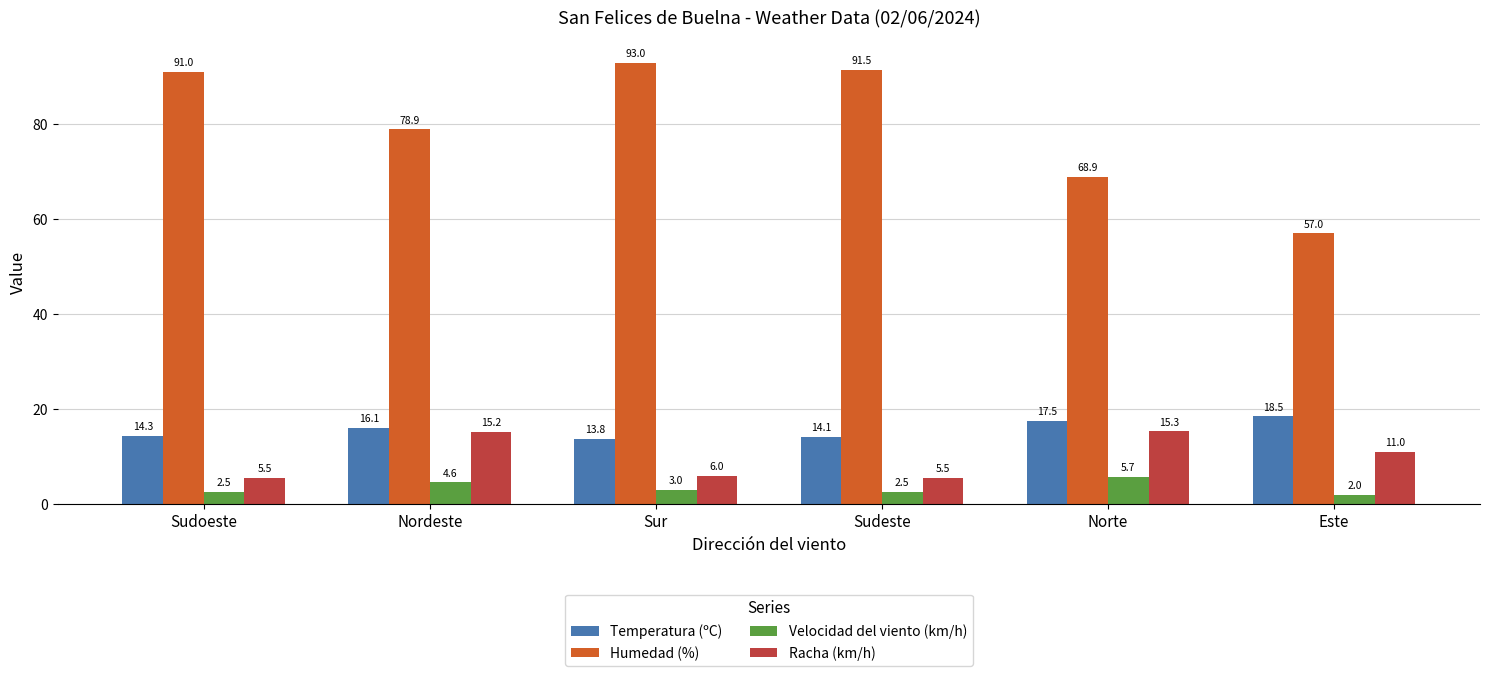

Is it true that Humedad (%) equals 62.0 at Sur?

False